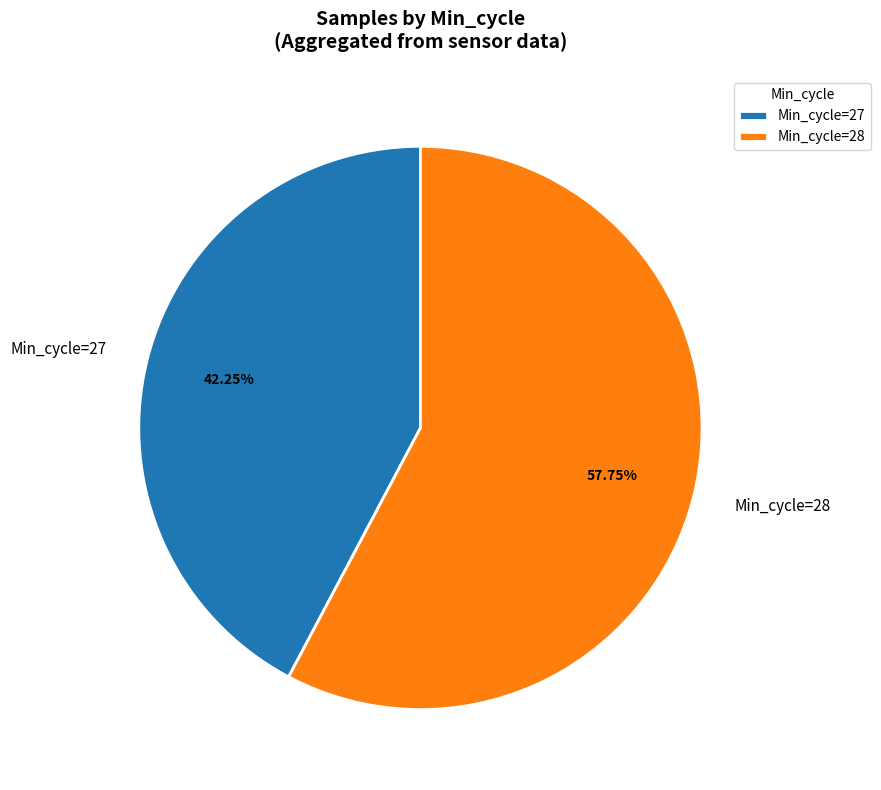

What is the ratio of the value at Min_cycle=27 to the value at Min_cycle=28?

0.7